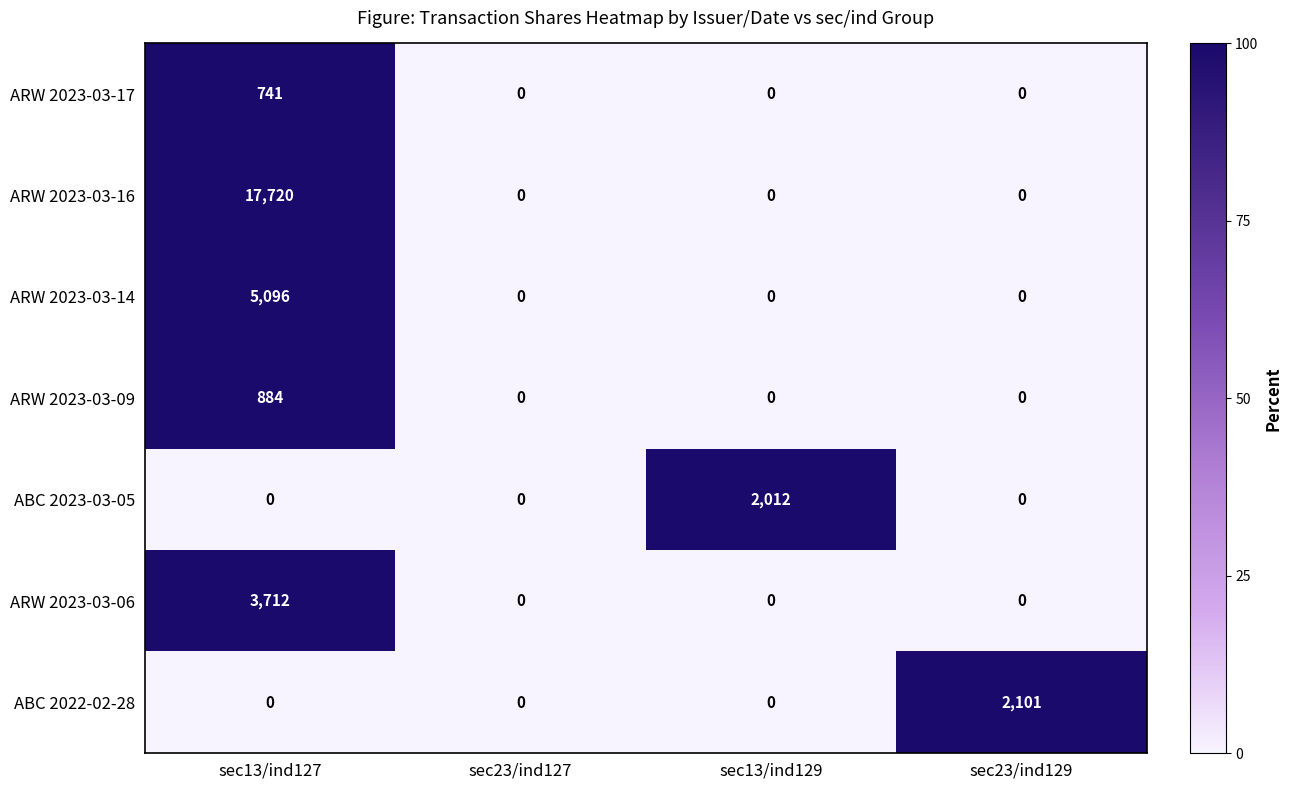

Reading left to right, what are all the values shown in this chart?

ARW 2023-03-17: sec13/ind127=741	sec23/ind127=0	sec13/ind129=0	sec23/ind129=0
ARW 2023-03-16: sec13/ind127=17720	sec23/ind127=0	sec13/ind129=0	sec23/ind129=0
ARW 2023-03-14: sec13/ind127=5096	sec23/ind127=0	sec13/ind129=0	sec23/ind129=0
ARW 2023-03-09: sec13/ind127=884	sec23/ind127=0	sec13/ind129=0	sec23/ind129=0
ABC 2023-03-05: sec13/ind127=0	sec23/ind127=0	sec13/ind129=2012	sec23/ind129=0
ARW 2023-03-06: sec13/ind127=3712	sec23/ind127=0	sec13/ind129=0	sec23/ind129=0
ABC 2022-02-28: sec13/ind127=0	sec23/ind127=0	sec13/ind129=0	sec23/ind129=2101